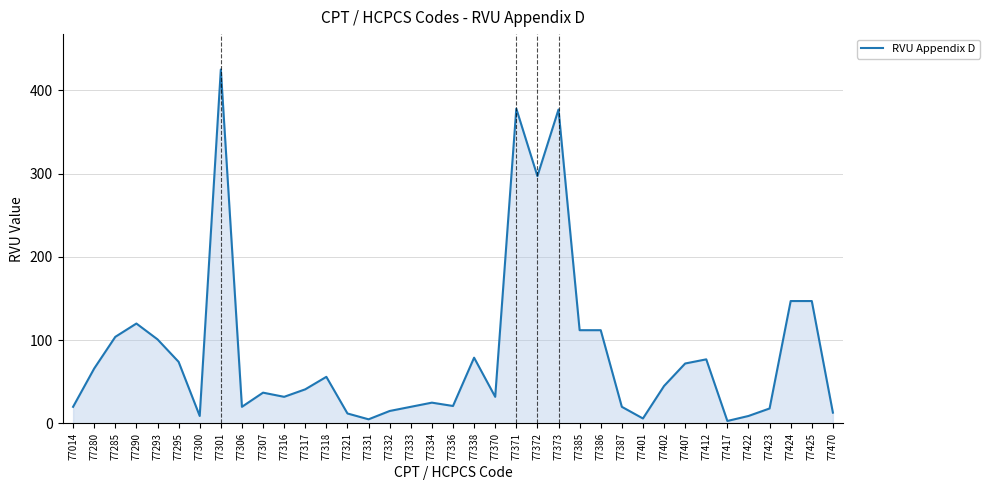

What is the difference between the maximum and minimum values?

422